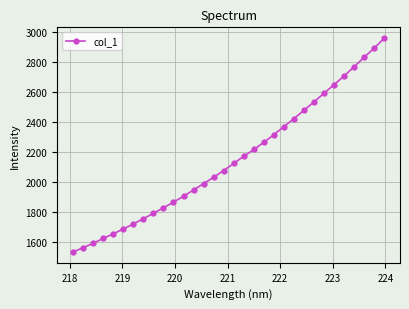

What is the difference between the second highest and second lowest values?

1331.8